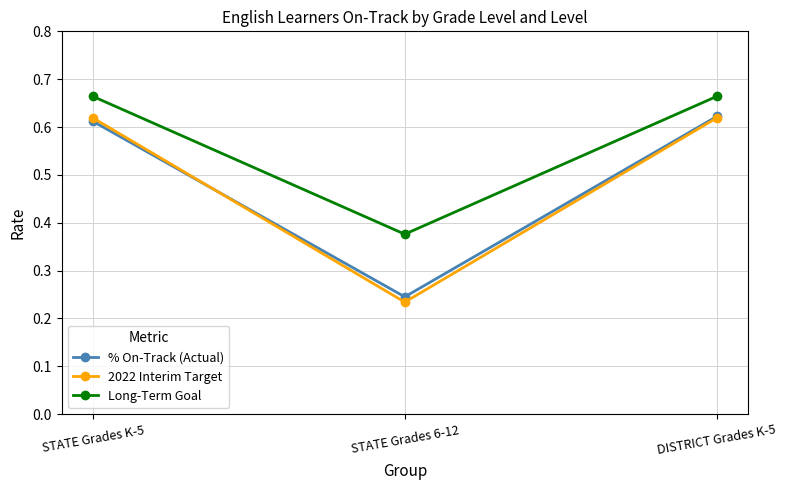

What is the sum of all % On-Track (Actual) values?

1.5